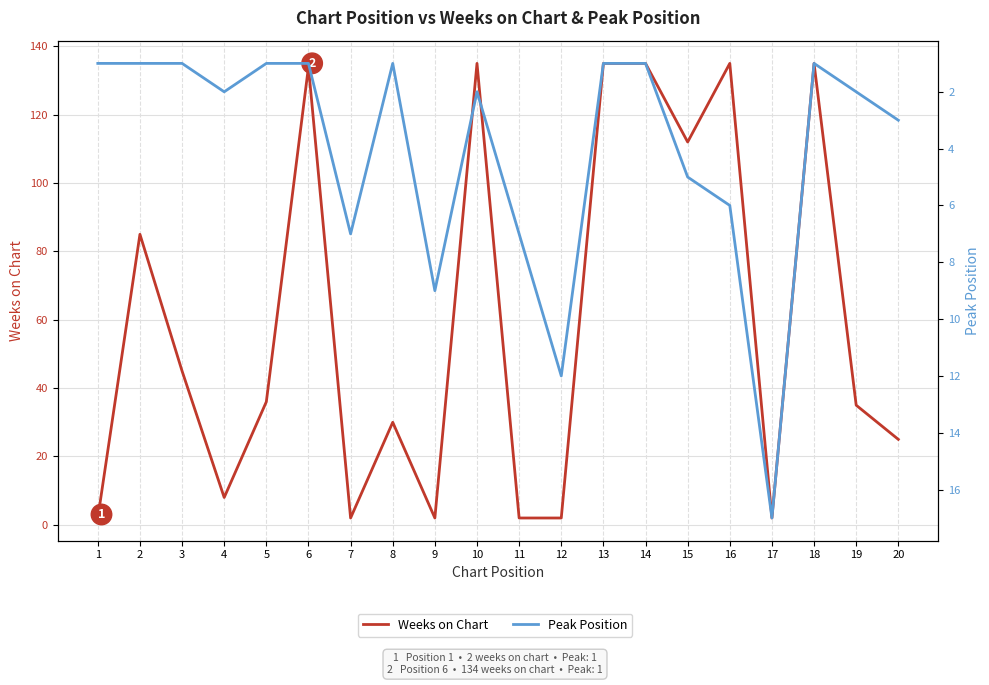

The value of Peak Position at 16 is 4. True or false?

False